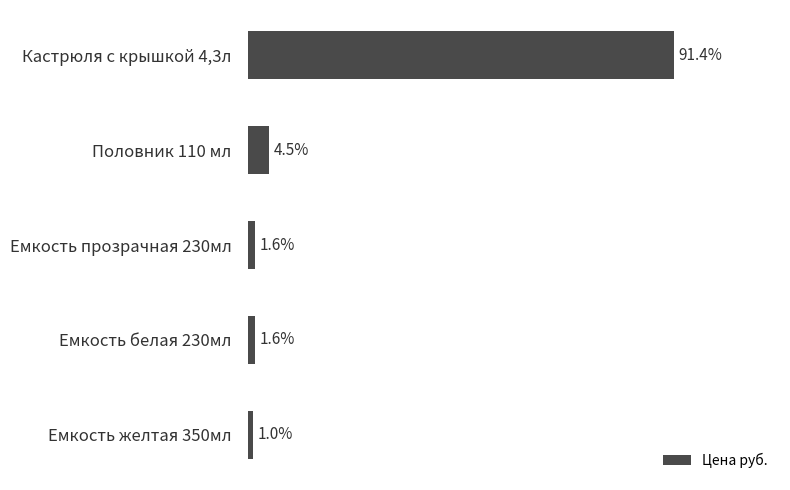

Does the chart contain any negative values?

No